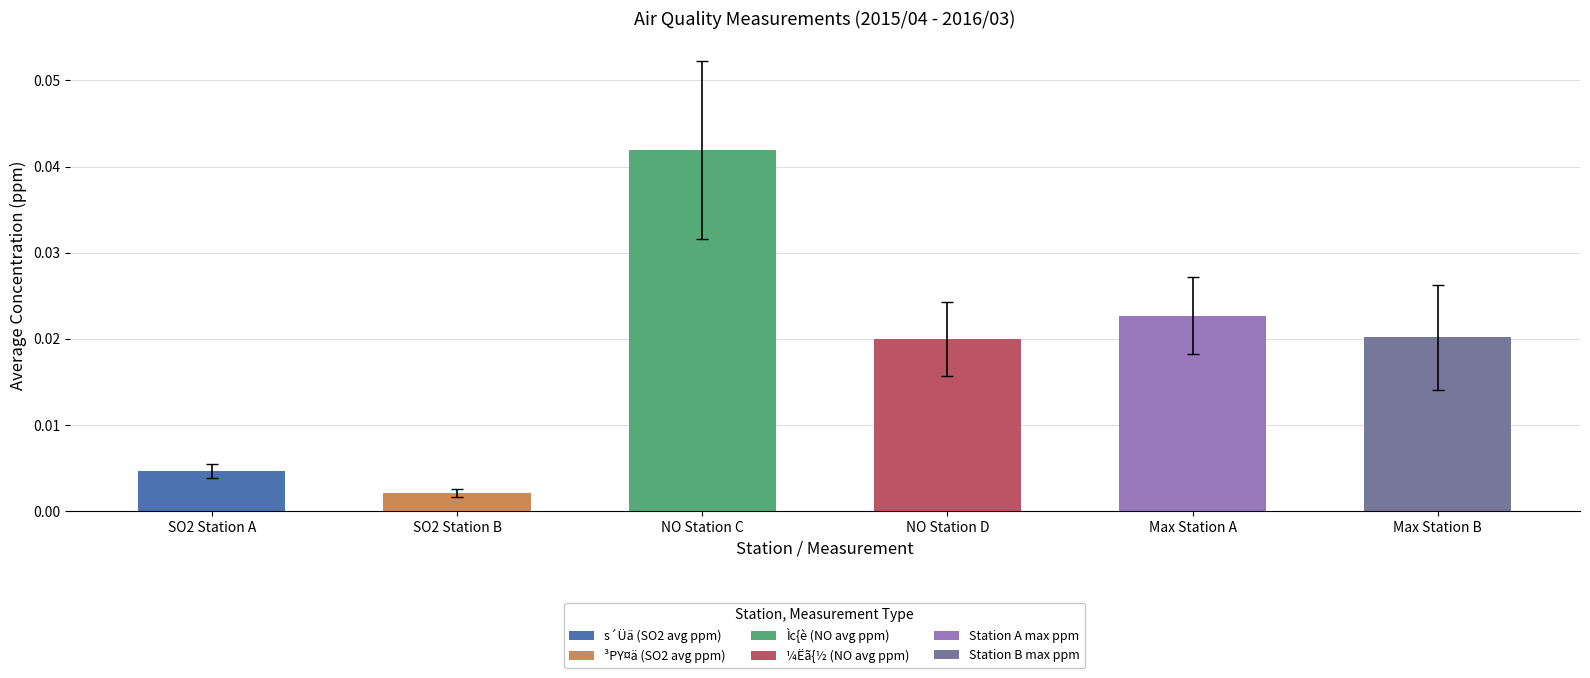

Rank the series by their maximum value, from lowest to highest.

³PY¤ä (SO2 avg ppm), s´Üä (SO2 avg ppm), ¼Ëã{½ (NO avg ppm), Station B max ppm, Station A max ppm, Ìc{è (NO avg ppm)